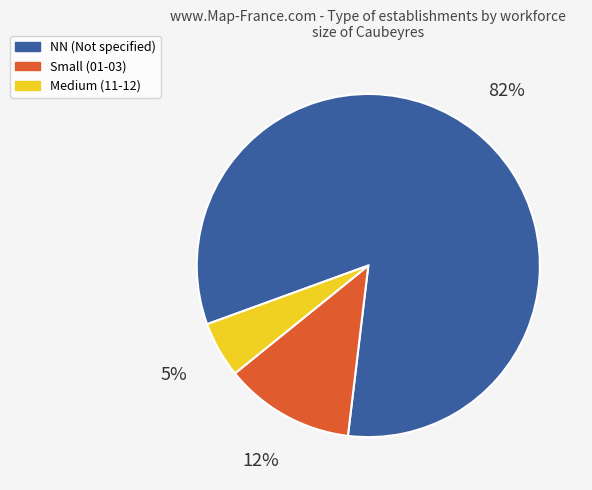

To the nearest percent, what portion does Medium (11-12) represent?

5%